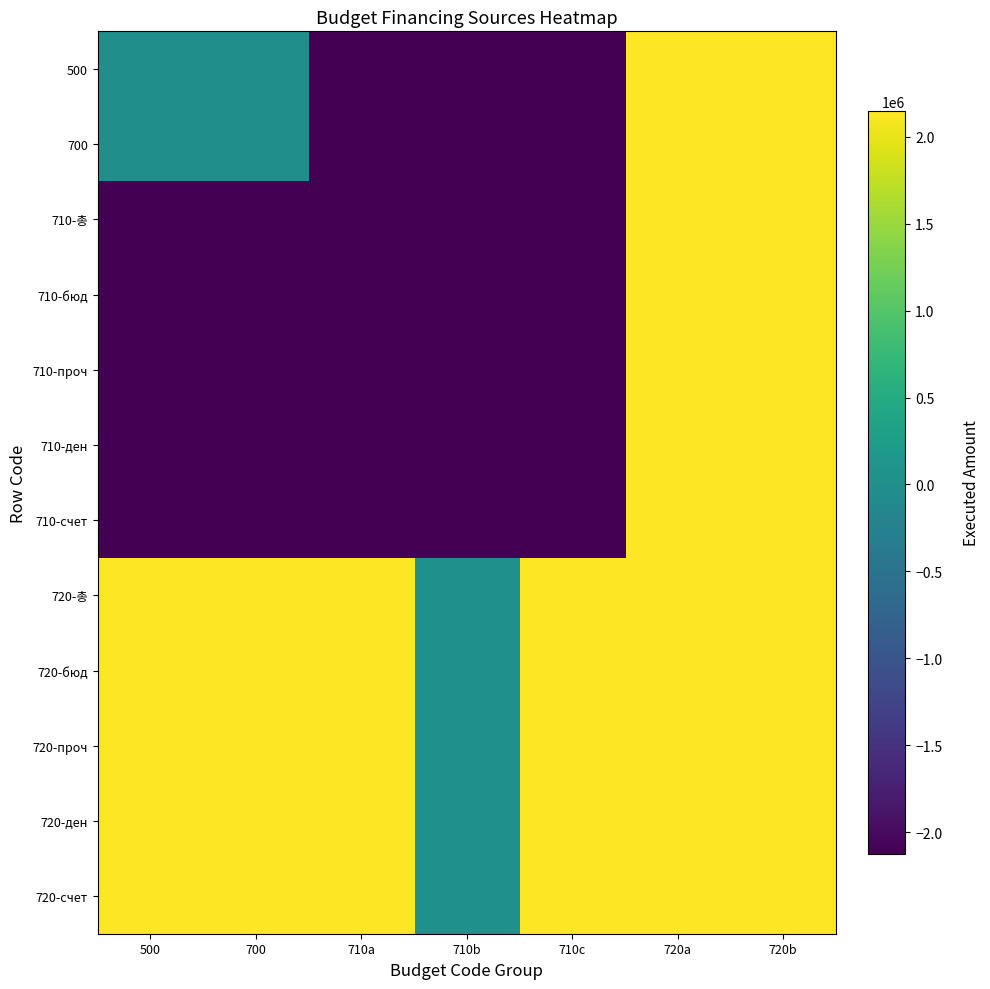

Reading left to right, extract all data points from this chart.

500: 500=10716.9	700=10716.9	710a=-2126009.0	710b=-2126009.0	710c=-2126009.0	720a=2136725.9	720b=2136725.9
700: 500=10716.9	700=10716.9	710a=-2126009.0	710b=-2126009.0	710c=-2126009.0	720a=2136725.9	720b=2136725.9
710-총: 500=-2126009.0	700=-2126009.0	710a=-2126009.0	710b=-2126009.0	710c=-2126009.0	720a=2136725.9	720b=2136725.9
710-бюд: 500=-2126009.0	700=-2126009.0	710a=-2126009.0	710b=-2126009.0	710c=-2126009.0	720a=2136725.9	720b=2136725.9
710-проч: 500=-2126009.0	700=-2126009.0	710a=-2126009.0	710b=-2126009.0	710c=-2126009.0	720a=2136725.9	720b=2136725.9
710-ден: 500=-2126009.0	700=-2126009.0	710a=-2126009.0	710b=-2126009.0	710c=-2126009.0	720a=2136725.9	720b=2136725.9
710-счет: 500=-2126009.0	700=-2126009.0	710a=-2126009.0	710b=-2126009.0	710c=-2126009.0	720a=2136725.9	720b=2136725.9
720-총: 500=2136725.9	700=2136725.9	710a=2136725.9	710b=11408.3	710c=2136725.9	720a=2136725.9	720b=2148134.2
720-бюд: 500=2136725.9	700=2136725.9	710a=2136725.9	710b=11408.3	710c=2136725.9	720a=2136725.9	720b=2148134.2
720-проч: 500=2136725.9	700=2136725.9	710a=2136725.9	710b=11408.3	710c=2136725.9	720a=2136725.9	720b=2148134.2
720-ден: 500=2136725.9	700=2136725.9	710a=2136725.9	710b=11408.3	710c=2136725.9	720a=2136725.9	720b=2148134.2
720-счет: 500=2136725.9	700=2136725.9	710a=2136725.9	710b=11408.3	710c=2136725.9	720a=2136725.9	720b=2148134.2